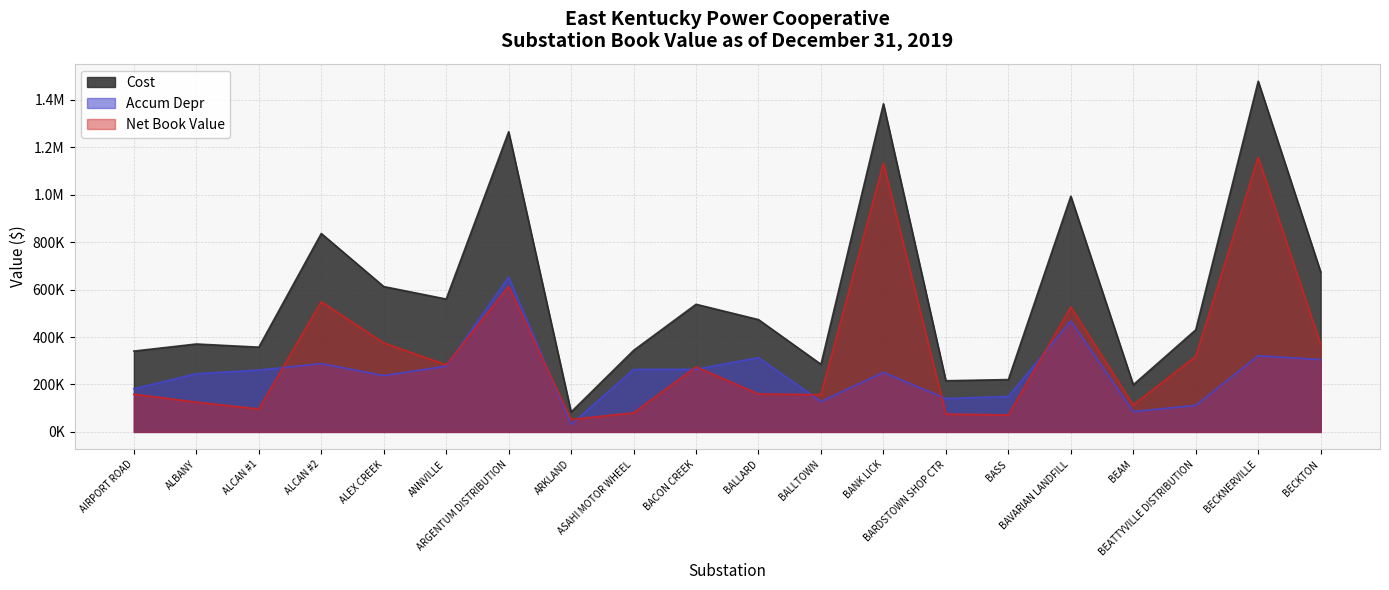

Does the chart display data point markers on the line(s)?

No